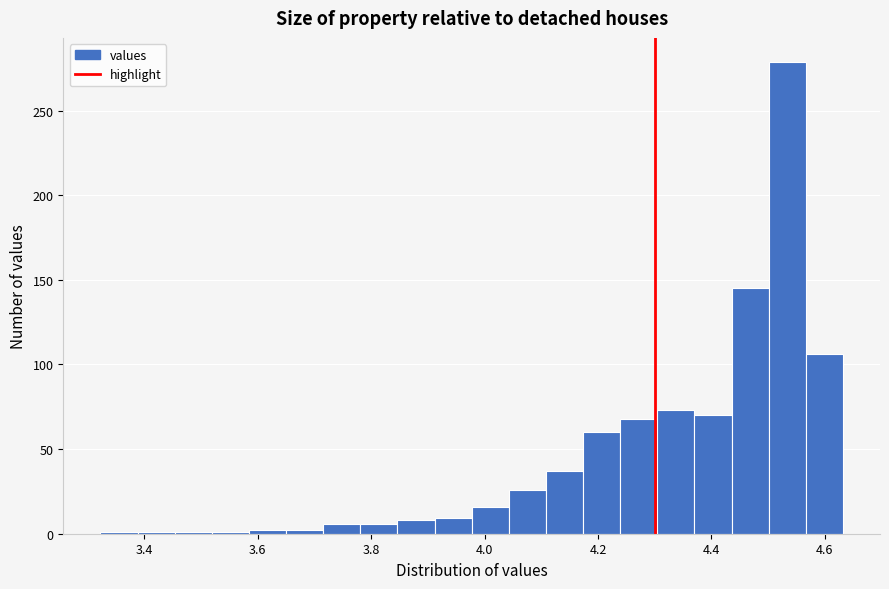

Read against the x-axis, roughly where is the centre of the tallest bar?

4.54